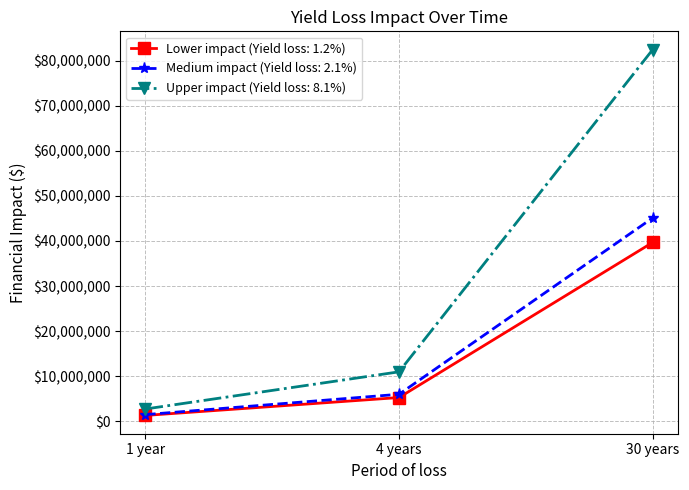

What is the difference between the maximum and minimum values in the Lower impact (Yield loss: 1.2%) series?

38362389